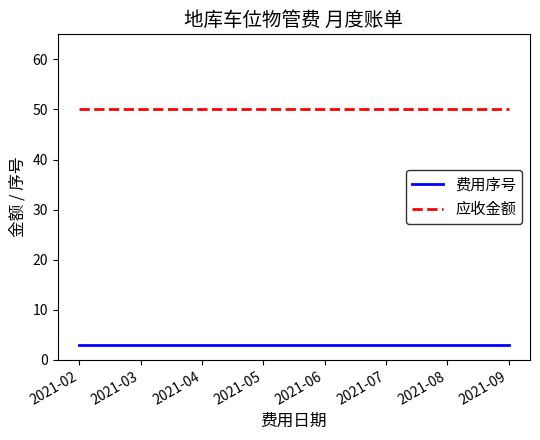

True or false: 应收金额 and 费用序号 cross at least once.

False